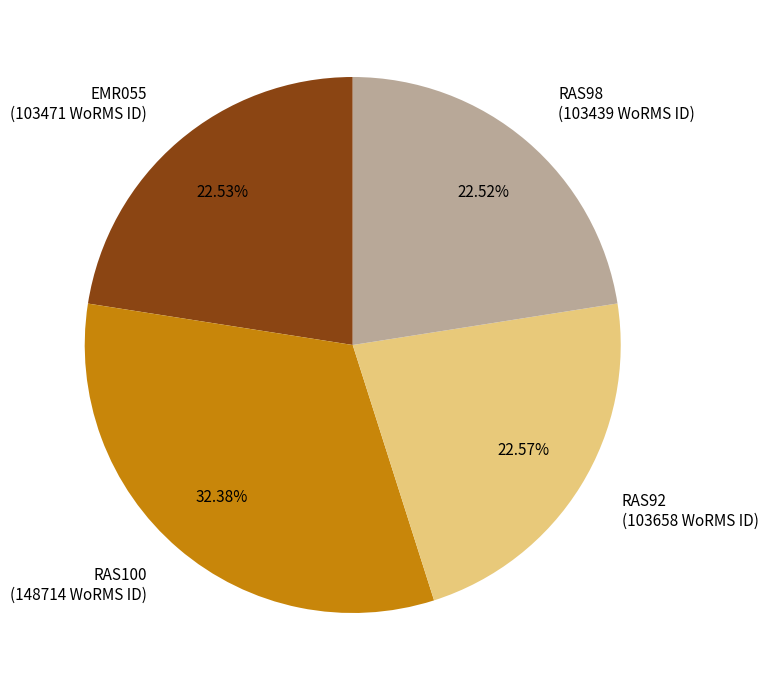

To the nearest percent, what is the difference between the largest and smallest slice percentages?

10%